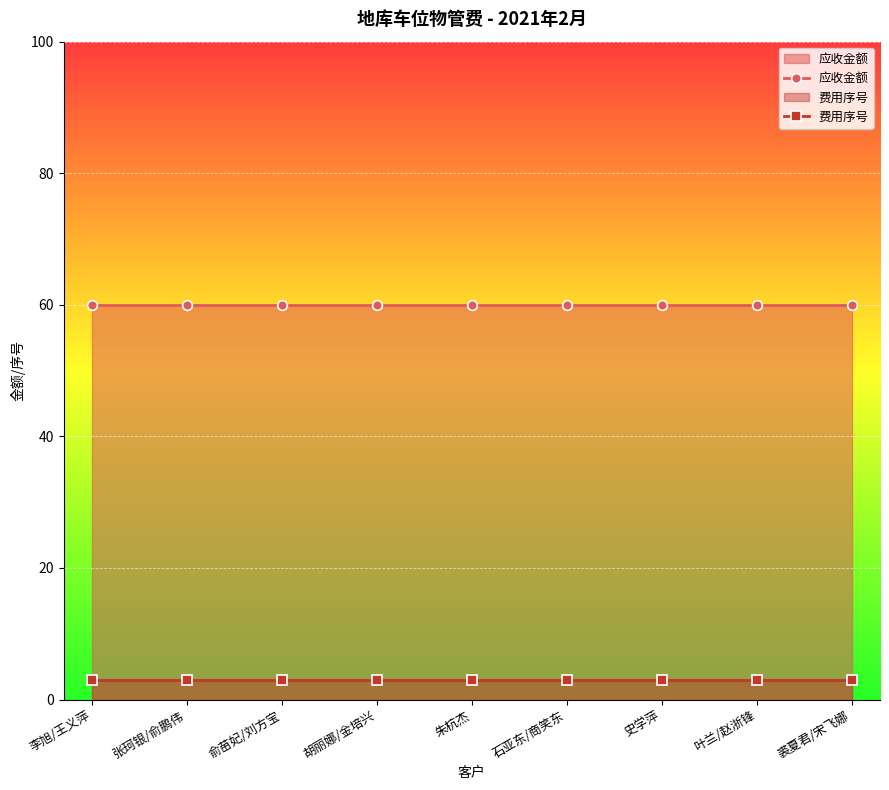

The 应收金额 series shows 82 at 胡丽娜/金培兴. True or false?

False